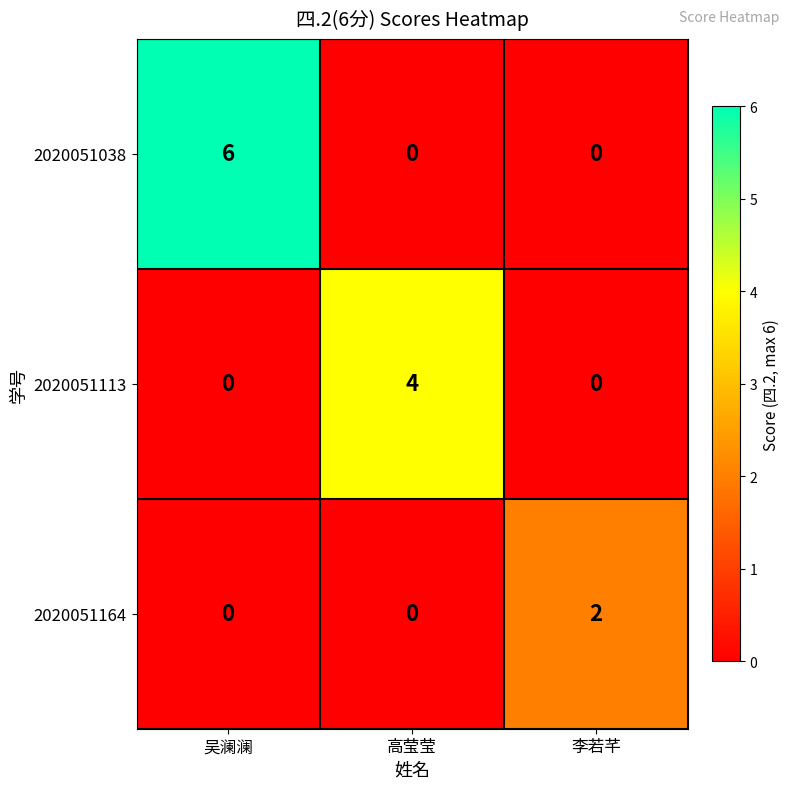

What is the difference between the maximum and minimum values in the 2020051038 series?

6